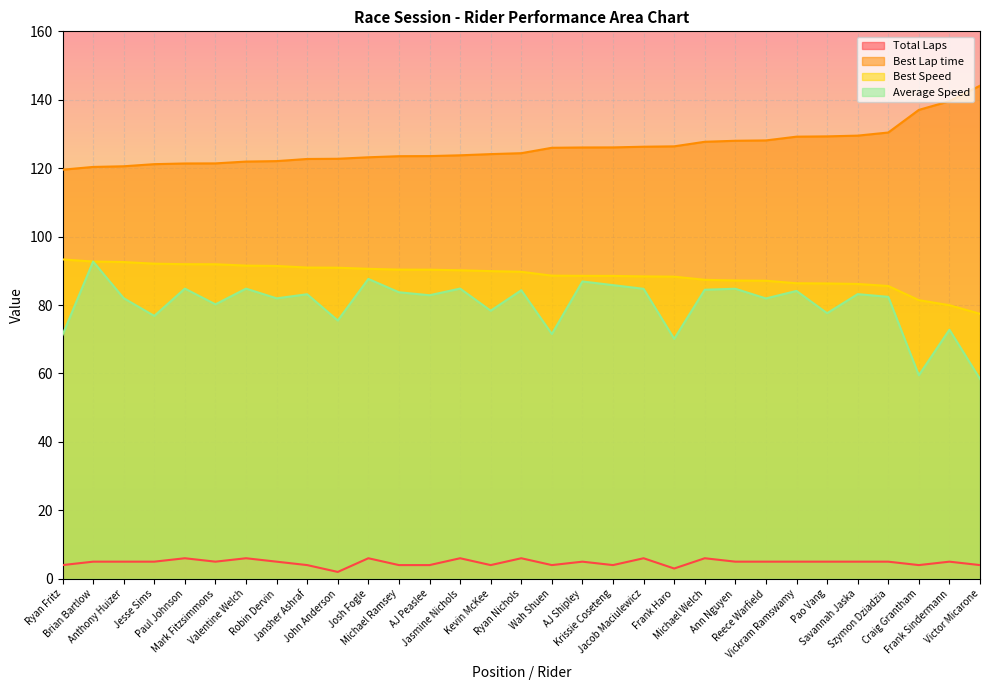

True or false: Total Laps and Best Lap time intersect in this chart.

False